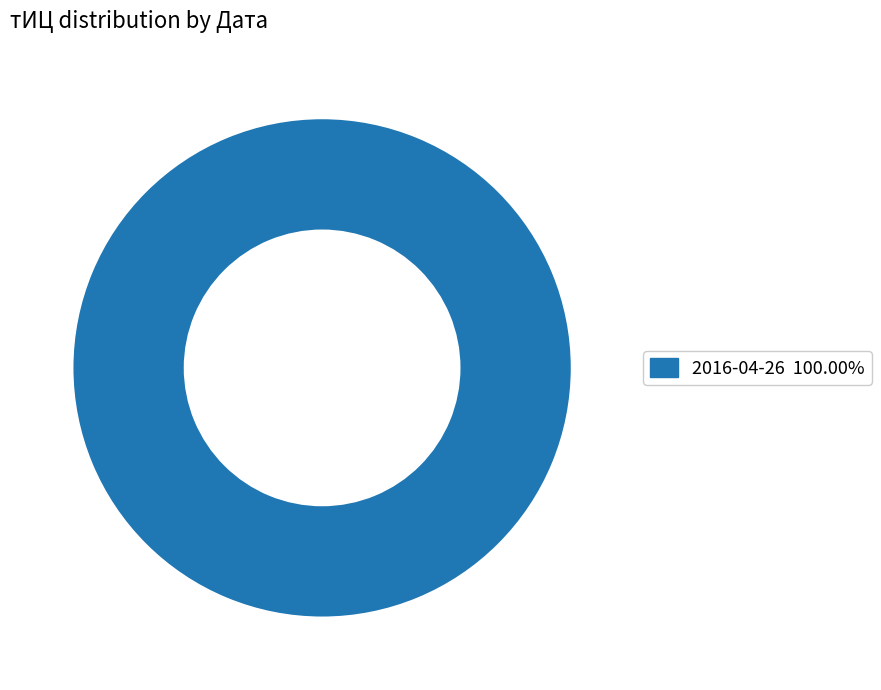

How many slices are in this pie chart?

1